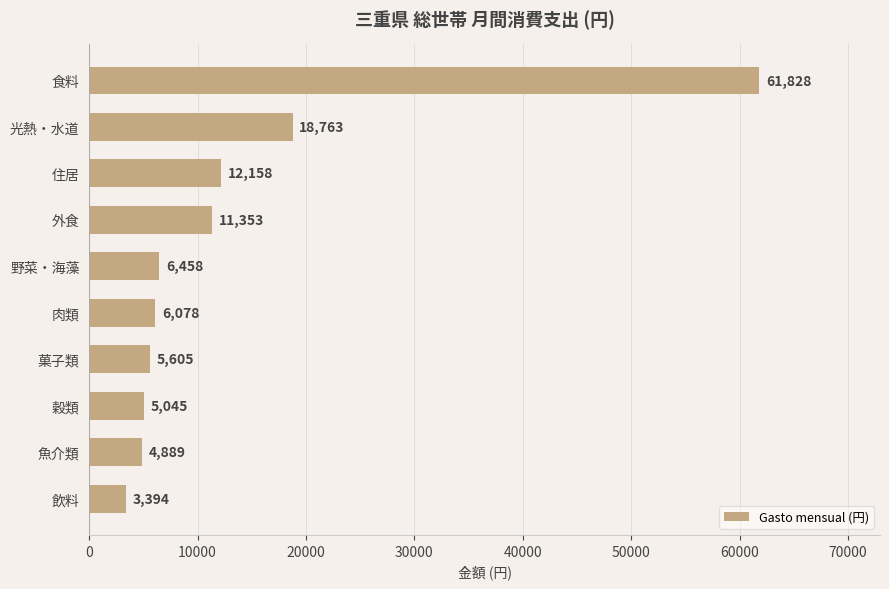

Rank the categories by value from highest to lowest.

食料, 光熱・水道, 住居, 外食, 野菜・海藻, 肉類, 菓子類, 穀類, 魚介類, 飲料